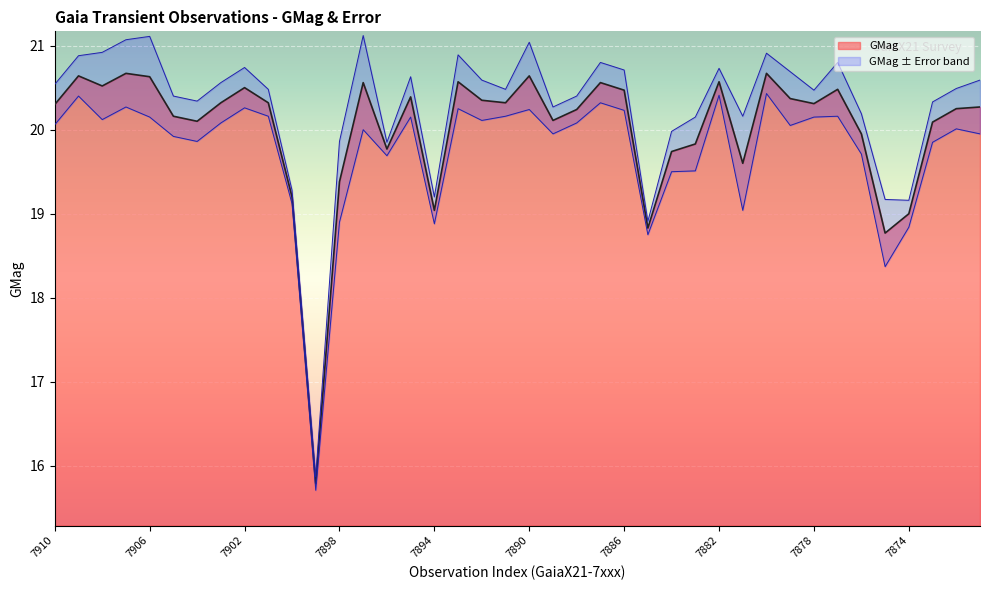

How many data points in GMag+Err are less than 20?

9